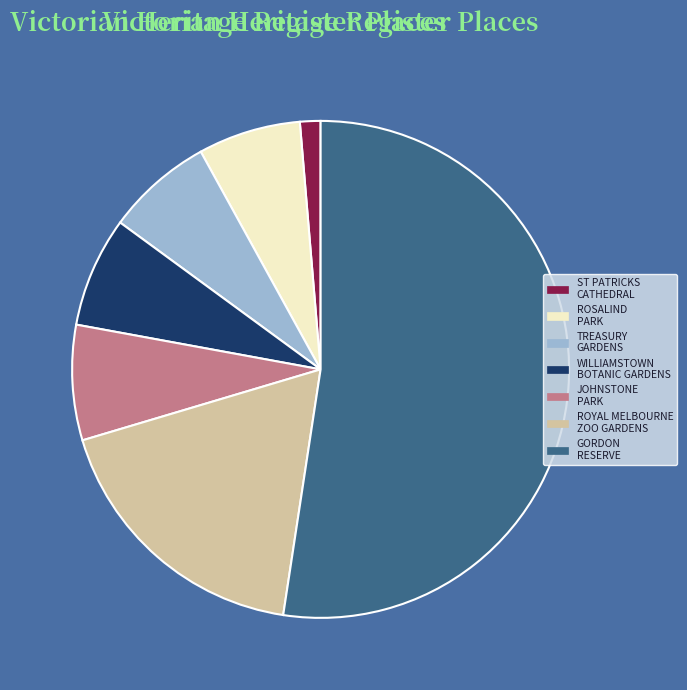

Is there a majority slice in this chart?

Yes